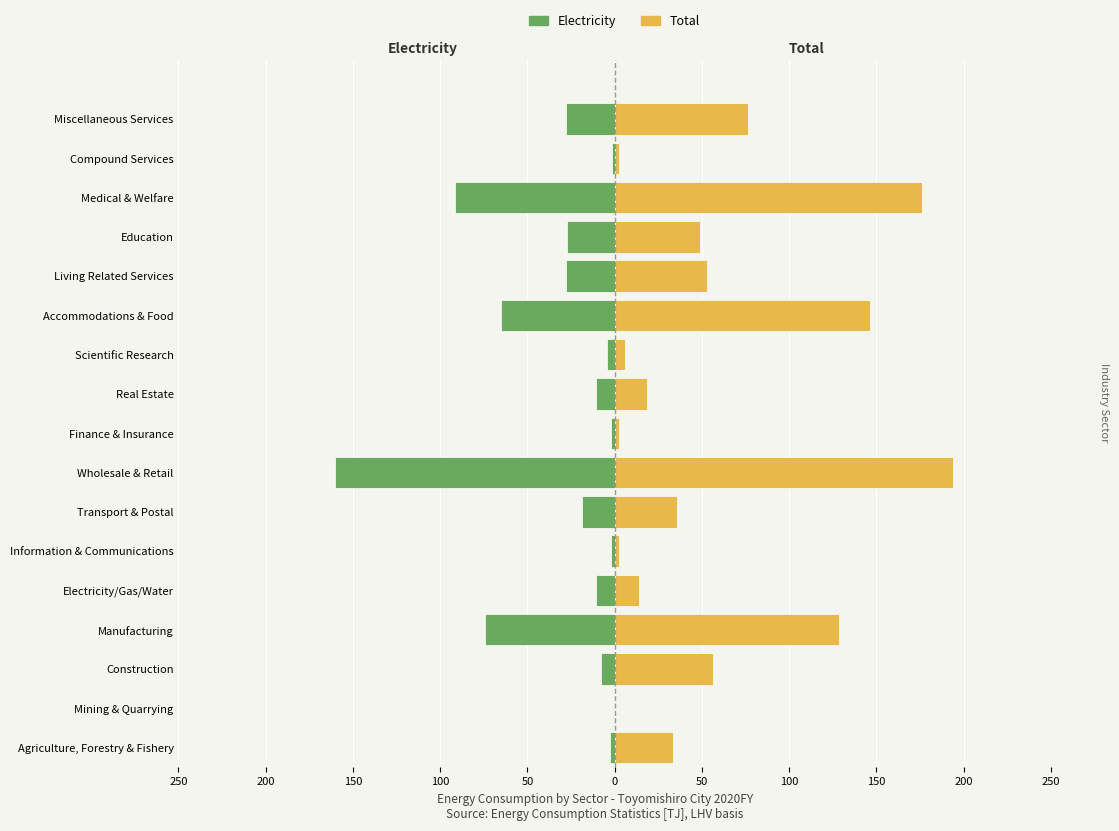

Which series has the largest range (max minus min)?

Total